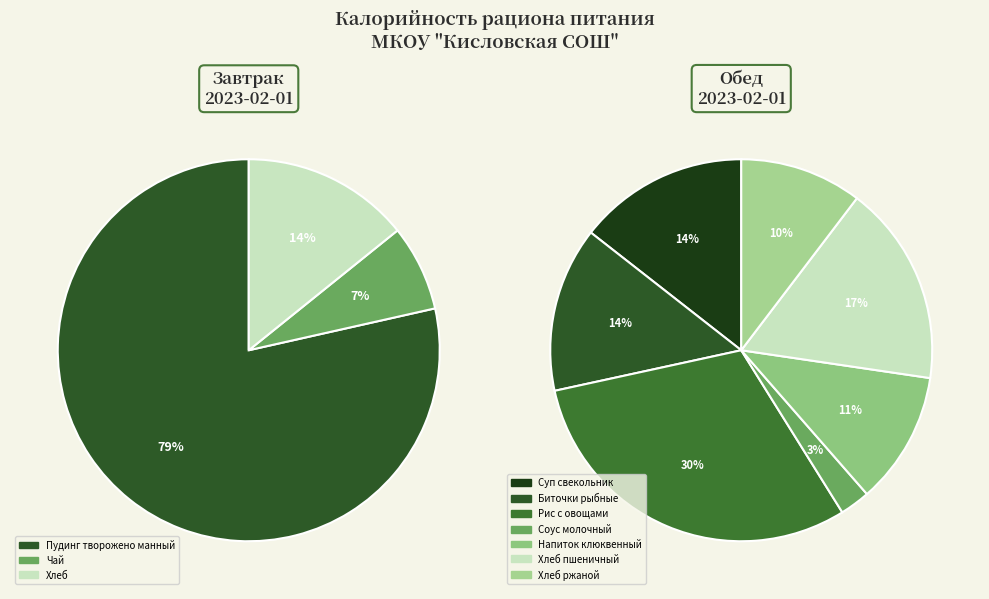

True or false: Обед accounts for 71% of the total.

False